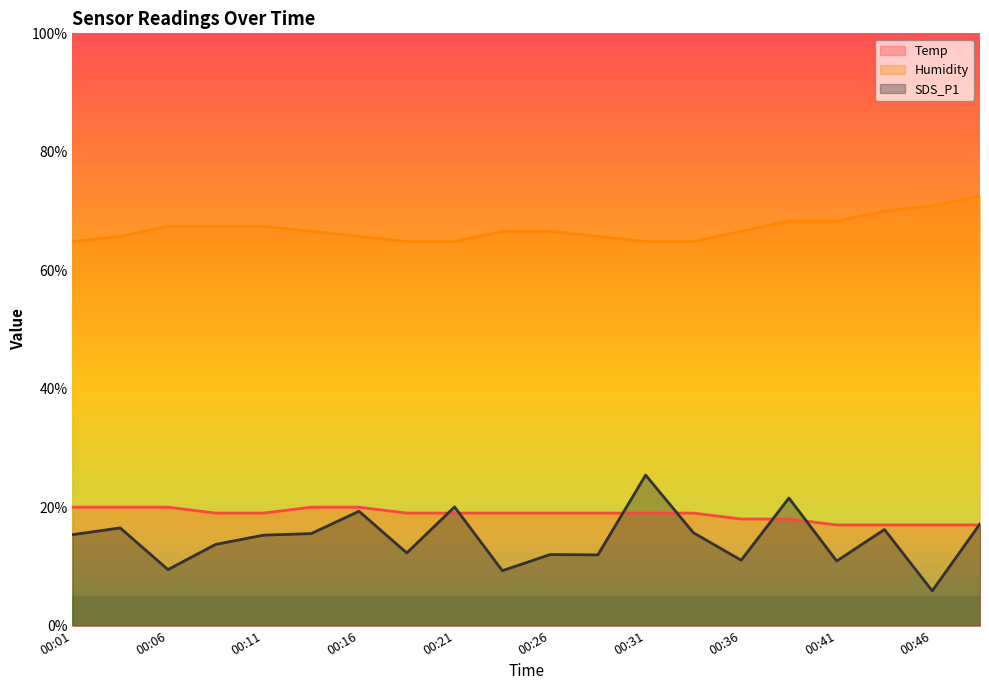

What is the sum of all Temp values?

375.0